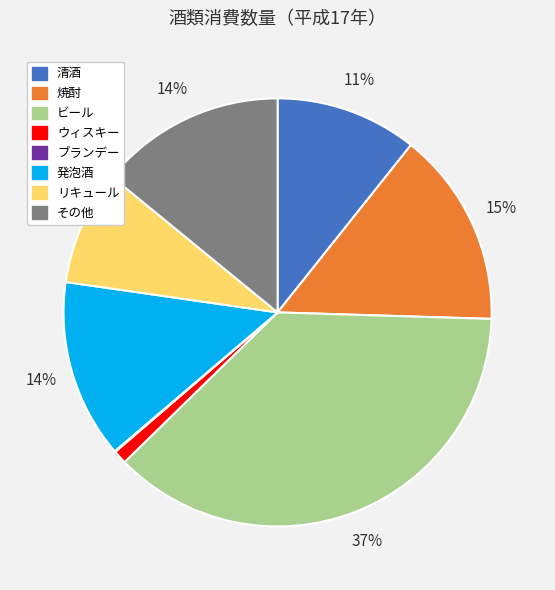

To the nearest percent, what is the average slice percentage?

12%